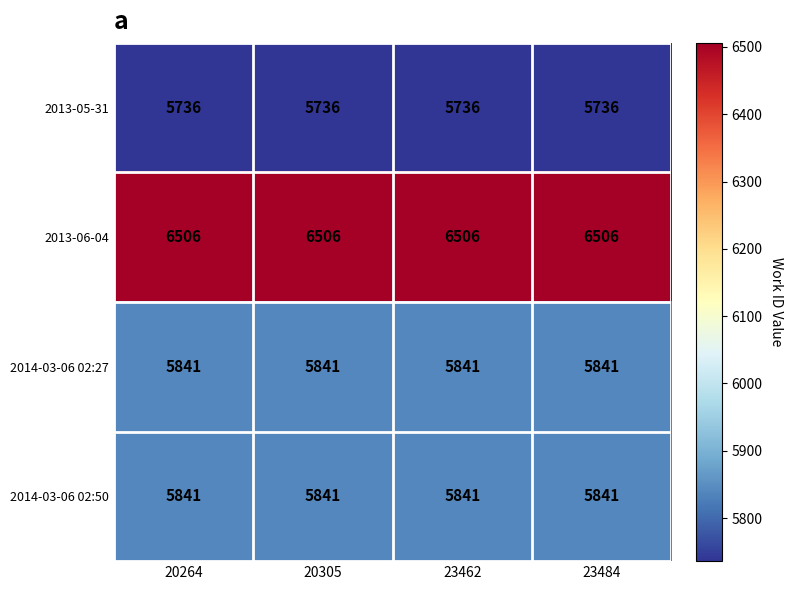

What is the average value of the 2013-05-31 series?

5736